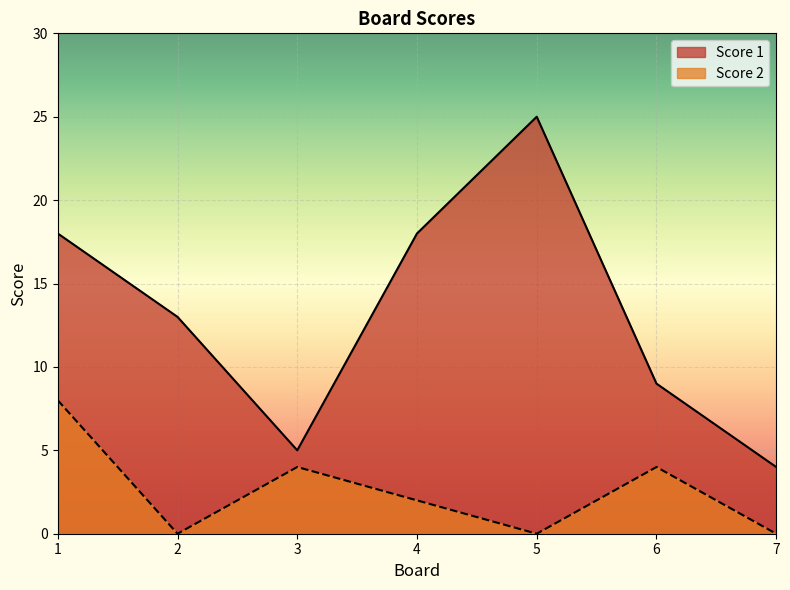

How many lines are shown in the chart?

2